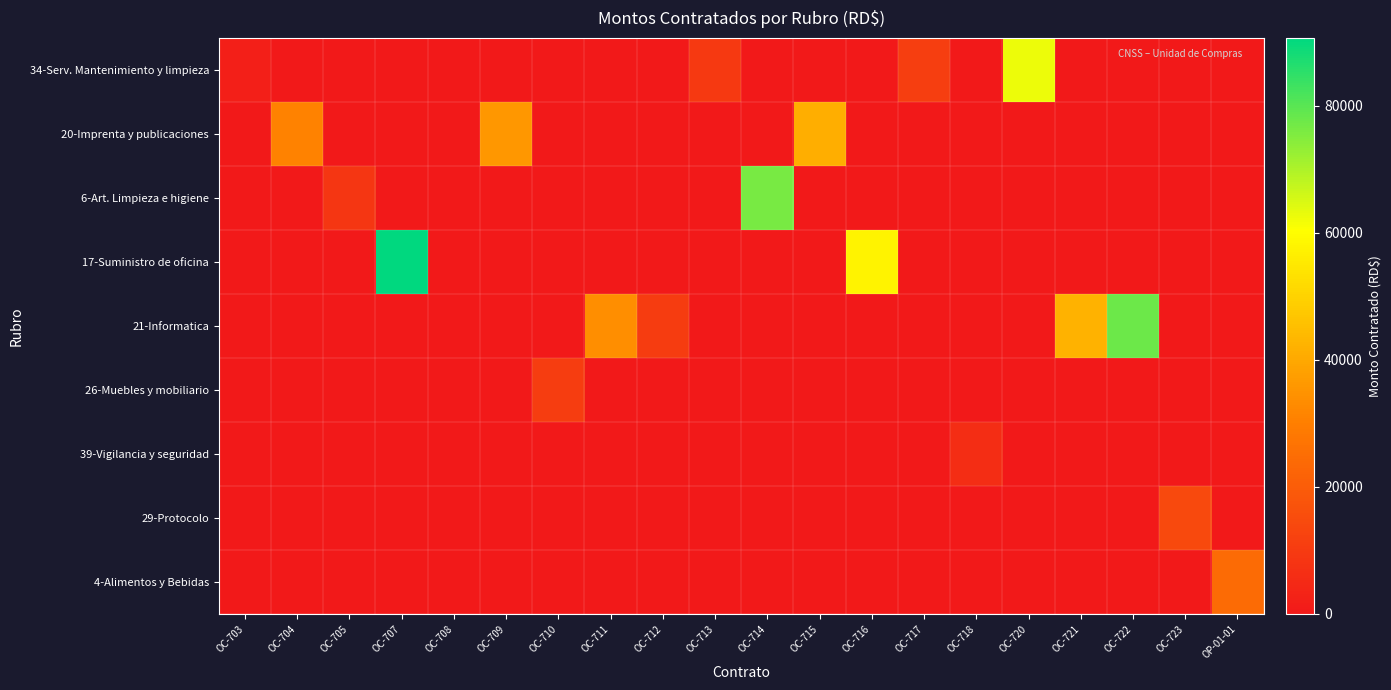

Reading left to right, transcribe all the data shown in this chart.

34-Serv. Mantenimiento y limpieza: OC-703=2022.5	OC-704=0.0	OC-705=0.0	OC-707=0.0	OC-708=0.0	OC-709=0.0	OC-710=0.0	OC-711=0.0	OC-712=0.0	OC-713=9781.3	OC-714=0.0	OC-715=0.0	OC-716=0.0	OC-717=11298.0	OC-718=0.0	OC-720=62392.5	OC-721=0.0	OC-722=0.0	OC-723=0.0	OP-01-01=0.0
20-Imprenta y publicaciones: OC-703=0.0	OC-704=30975.0	OC-705=0.0	OC-707=0.0	OC-708=0.0	OC-709=35872.0	OC-710=0.0	OC-711=0.0	OC-712=0.0	OC-713=0.0	OC-714=0.0	OC-715=41300.0	OC-716=0.0	OC-717=0.0	OC-718=0.0	OC-720=0.0	OC-721=0.0	OC-722=0.0	OC-723=0.0	OP-01-01=0.0
6-Art. Limpieza e higiene: OC-703=0.0	OC-704=0.0	OC-705=8693.2	OC-707=0.0	OC-708=0.0	OC-709=0.0	OC-710=0.0	OC-711=0.0	OC-712=0.0	OC-713=0.0	OC-714=76507.8	OC-715=0.0	OC-716=0.0	OC-717=0.0	OC-718=0.0	OC-720=0.0	OC-721=0.0	OC-722=0.0	OC-723=0.0	OP-01-01=0.0
17-Suministro de oficina: OC-703=0.0	OC-704=0.0	OC-705=0.0	OC-707=90709.0	OC-708=0.0	OC-709=0.0	OC-710=0.0	OC-711=0.0	OC-712=0.0	OC-713=0.0	OC-714=0.0	OC-715=0.0	OC-716=57709.5	OC-717=0.0	OC-718=0.0	OC-720=0.0	OC-721=0.0	OC-722=0.0	OC-723=0.0	OP-01-01=0.0
21-Informatica: OC-703=0.0	OC-704=0.0	OC-705=0.0	OC-707=0.0	OC-708=0.0	OC-709=0.0	OC-710=0.0	OC-711=33871.9	OC-712=10628.8	OC-713=0.0	OC-714=0.0	OC-715=0.0	OC-716=0.0	OC-717=0.0	OC-718=0.0	OC-720=0.0	OC-721=42285.3	OC-722=77880.0	OC-723=0.0	OP-01-01=0.0
26-Muebles y mobiliario: OC-703=0.0	OC-704=0.0	OC-705=0.0	OC-707=0.0	OC-708=0.0	OC-709=0.0	OC-710=10676.6	OC-711=0.0	OC-712=0.0	OC-713=0.0	OC-714=0.0	OC-715=0.0	OC-716=0.0	OC-717=0.0	OC-718=0.0	OC-720=0.0	OC-721=0.0	OC-722=0.0	OC-723=0.0	OP-01-01=0.0
39-Vigilancia y seguridad: OC-703=0.0	OC-704=0.0	OC-705=0.0	OC-707=0.0	OC-708=0.0	OC-709=0.0	OC-710=0.0	OC-711=0.0	OC-712=0.0	OC-713=0.0	OC-714=0.0	OC-715=0.0	OC-716=0.0	OC-717=0.0	OC-718=6088.8	OC-720=0.0	OC-721=0.0	OC-722=0.0	OC-723=0.0	OP-01-01=0.0
29-Protocolo: OC-703=0.0	OC-704=0.0	OC-705=0.0	OC-707=0.0	OC-708=0.0	OC-709=0.0	OC-710=0.0	OC-711=0.0	OC-712=0.0	OC-713=0.0	OC-714=0.0	OC-715=0.0	OC-716=0.0	OC-717=0.0	OC-718=0.0	OC-720=0.0	OC-721=0.0	OC-722=0.0	OC-723=14410.0	OP-01-01=0.0
4-Alimentos y Bebidas: OC-703=0.0	OC-704=0.0	OC-705=0.0	OC-707=0.0	OC-708=0.0	OC-709=0.0	OC-710=0.0	OC-711=0.0	OC-712=0.0	OC-713=0.0	OC-714=0.0	OC-715=0.0	OC-716=0.0	OC-717=0.0	OC-718=0.0	OC-720=0.0	OC-721=0.0	OC-722=0.0	OC-723=0.0	OP-01-01=24428.6